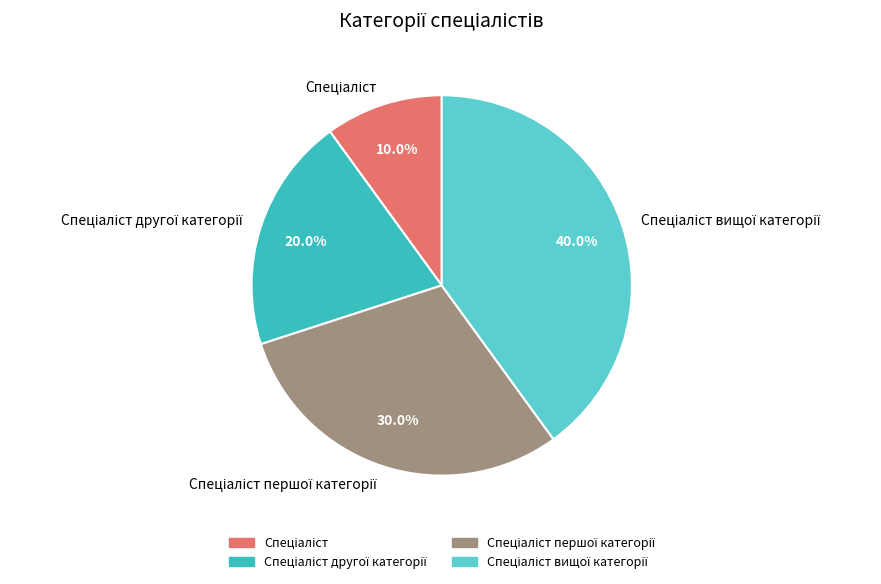

Is there any slice that represents more than half of the pie?

No